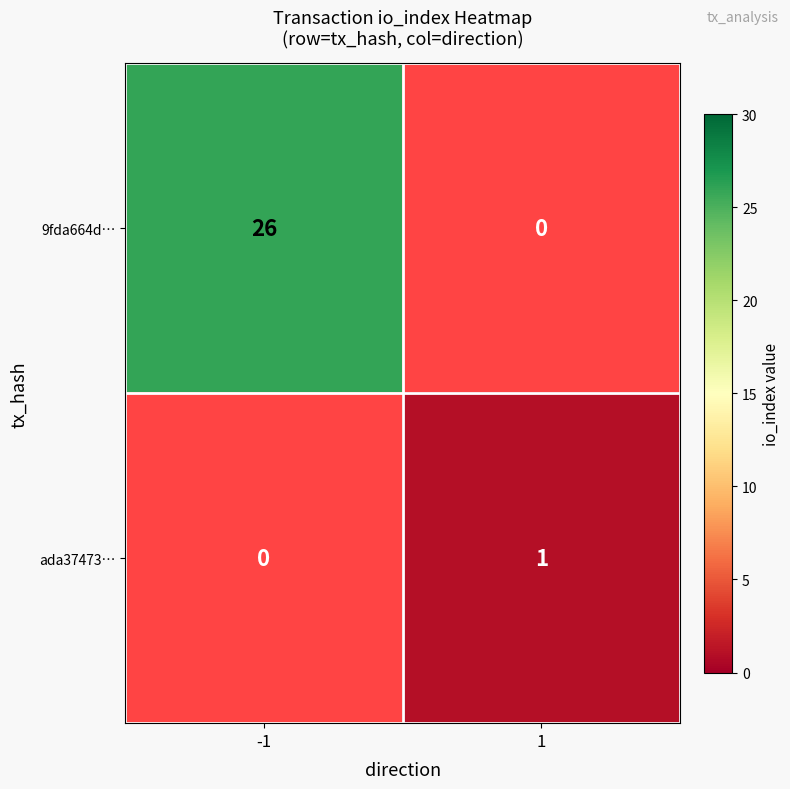

True or false: ada37473… has a value of 1 at 1.

True